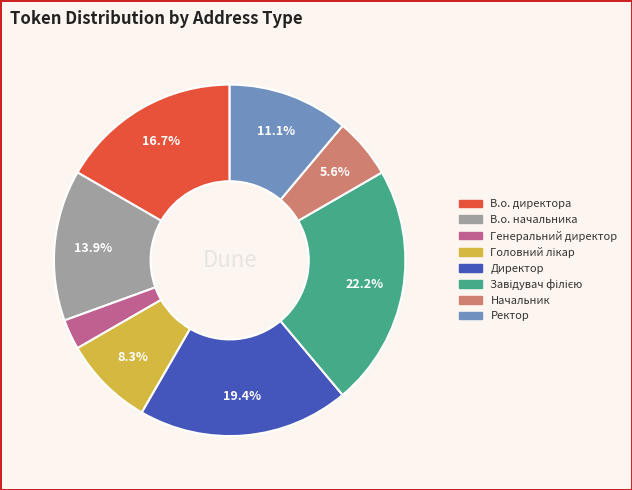

How much of the chart is everything except Ректор?

88.9%